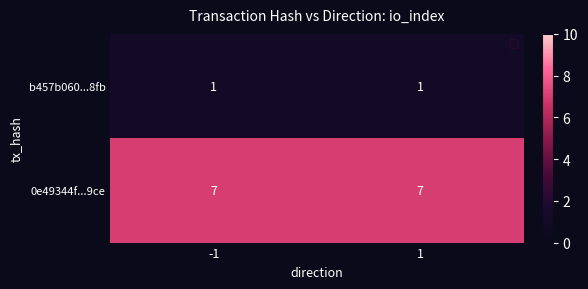

The value of 0e49344f...9ce at -1 is 7. True or false?

True